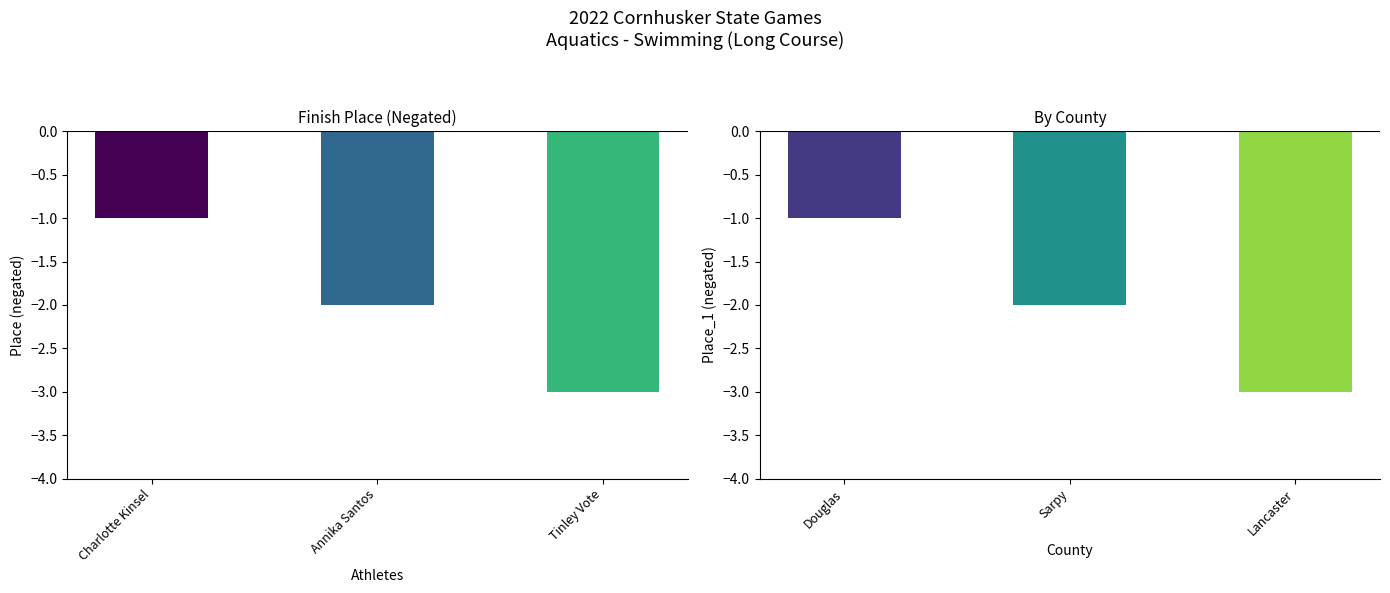

What is the difference between the values at Annika Santos and Tinley Vote?

1